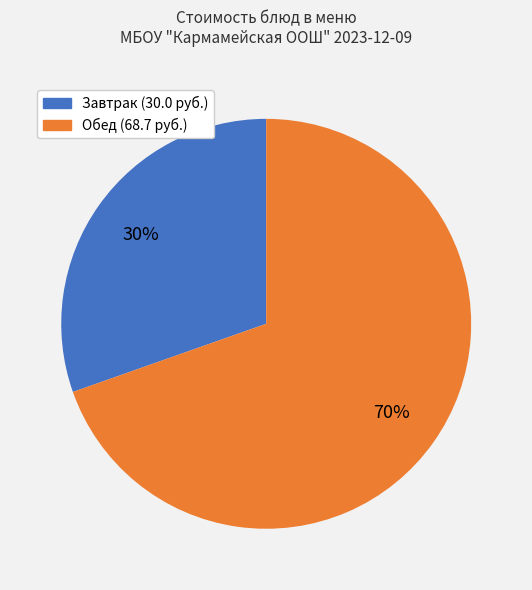

To the nearest percent, what is the average slice percentage?

50%